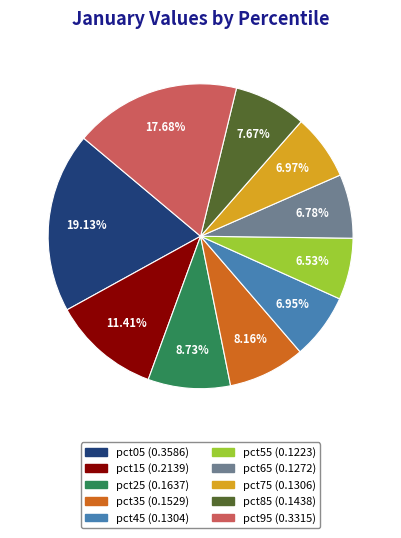

To the nearest percent, what is the difference between the pct05 and pct85 slice percentages?

11%